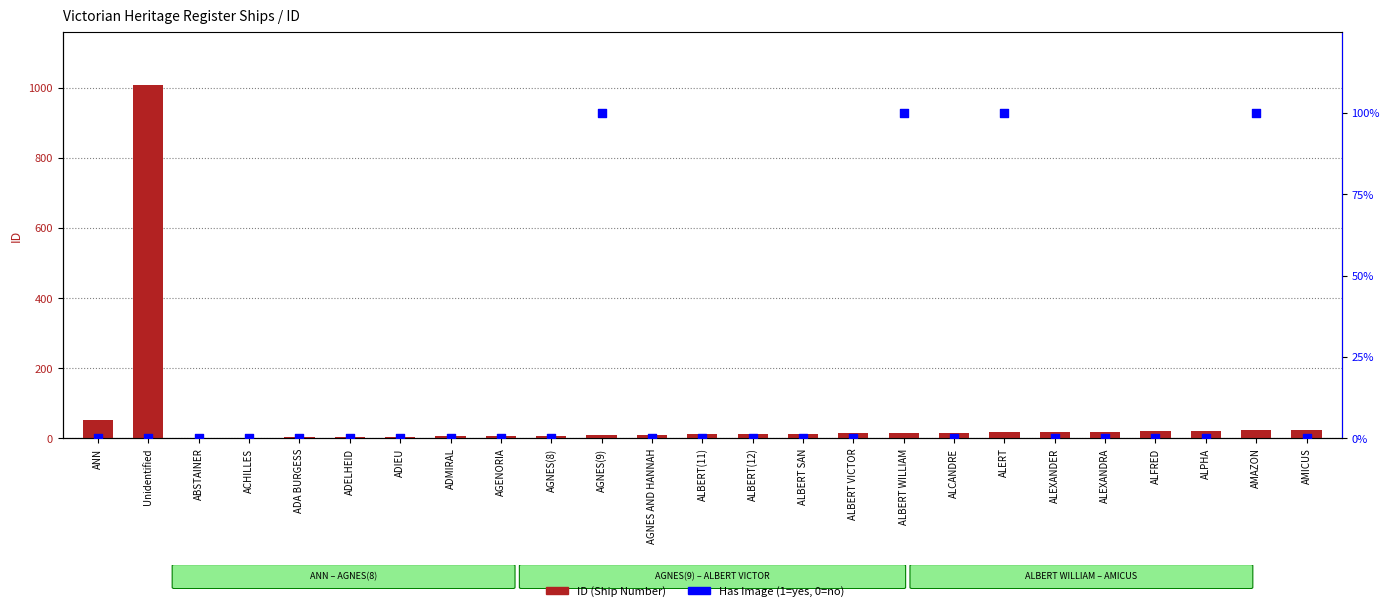

At which category is the sum across all series the highest?

Unidentified